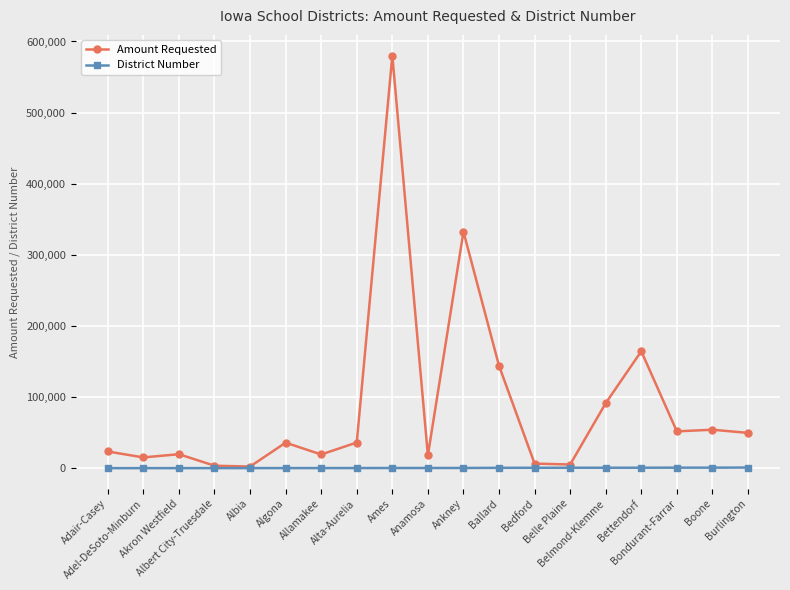

Which series has the largest range (max minus min)?

Amount Requested